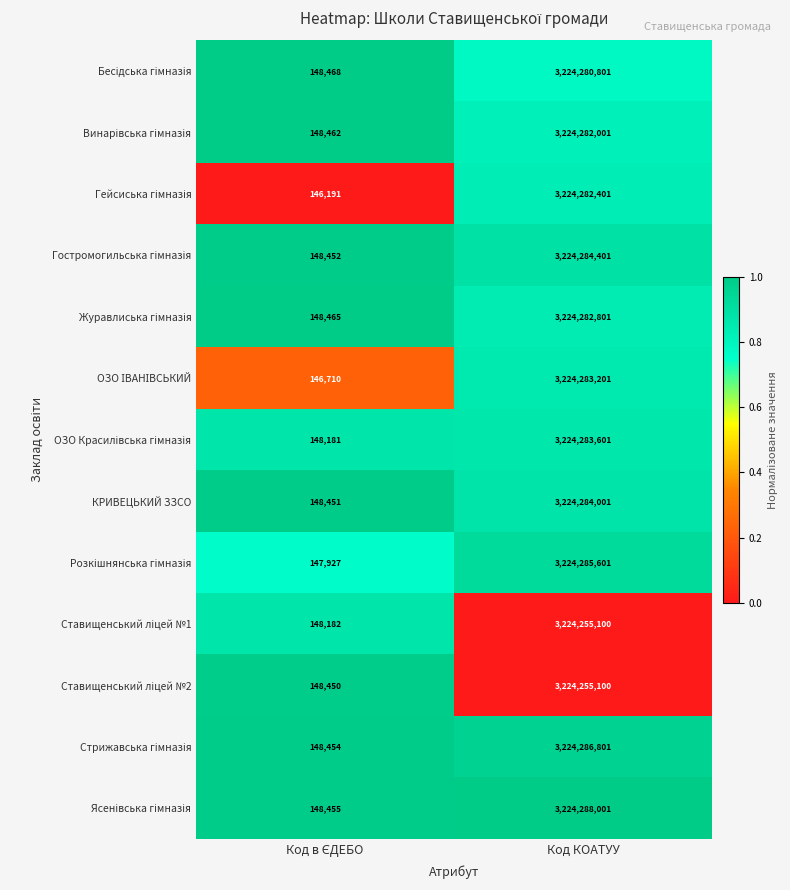

What is the total value across all series at Код КОАТУУ?

41915633811